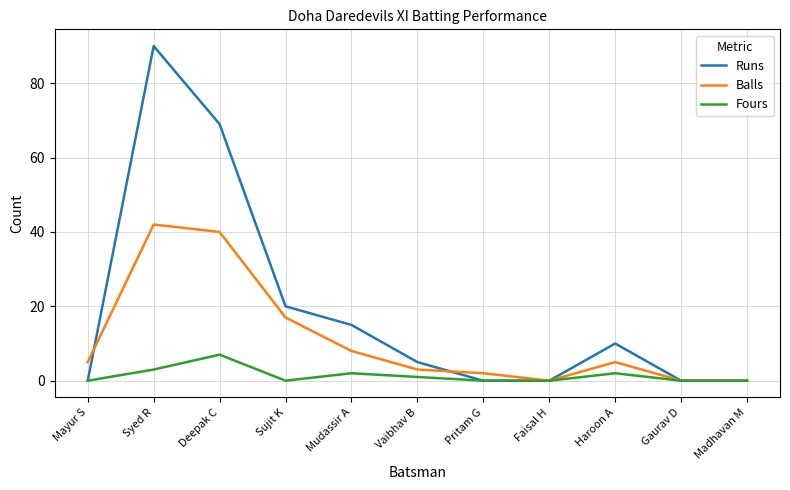

Rank the series by their average value, from lowest to highest.

Fours, Balls, Runs